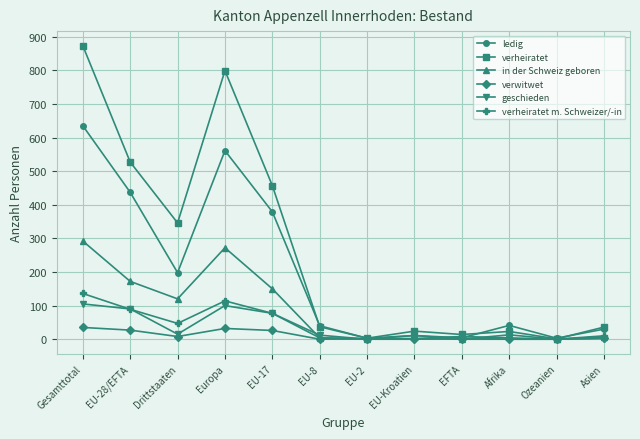

Which series has the largest total across all categories?

verheiratet